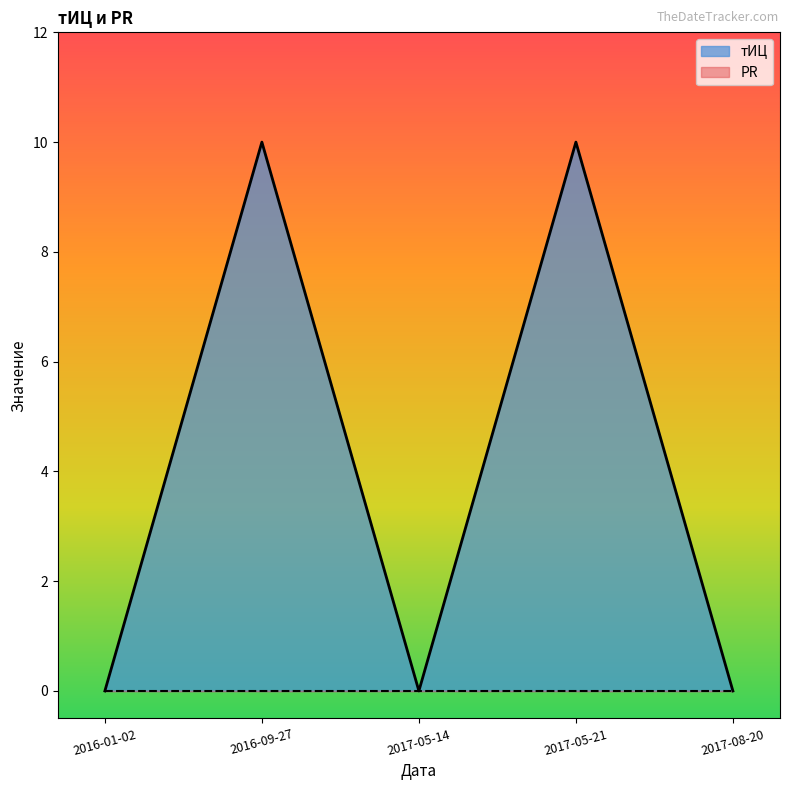

The value at 2017-05-21 is 4. True or false?

False